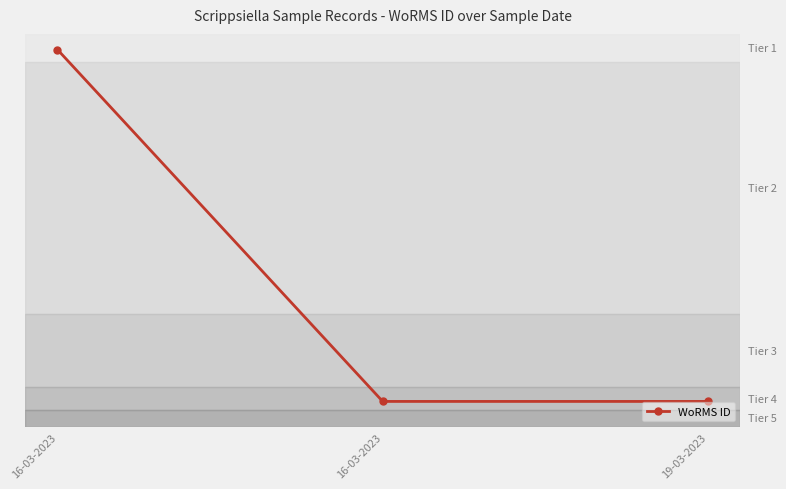

What is the label of the 2nd point from the right?

16-03-2023